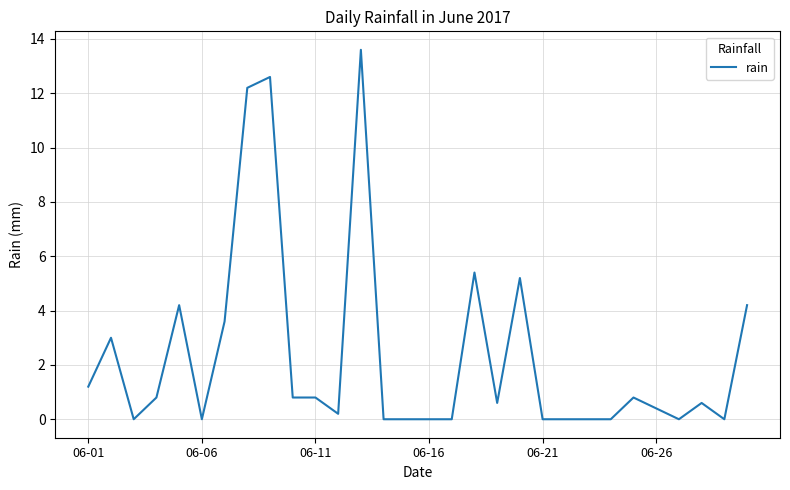

What is the difference between the maximum and minimum values?

13.6